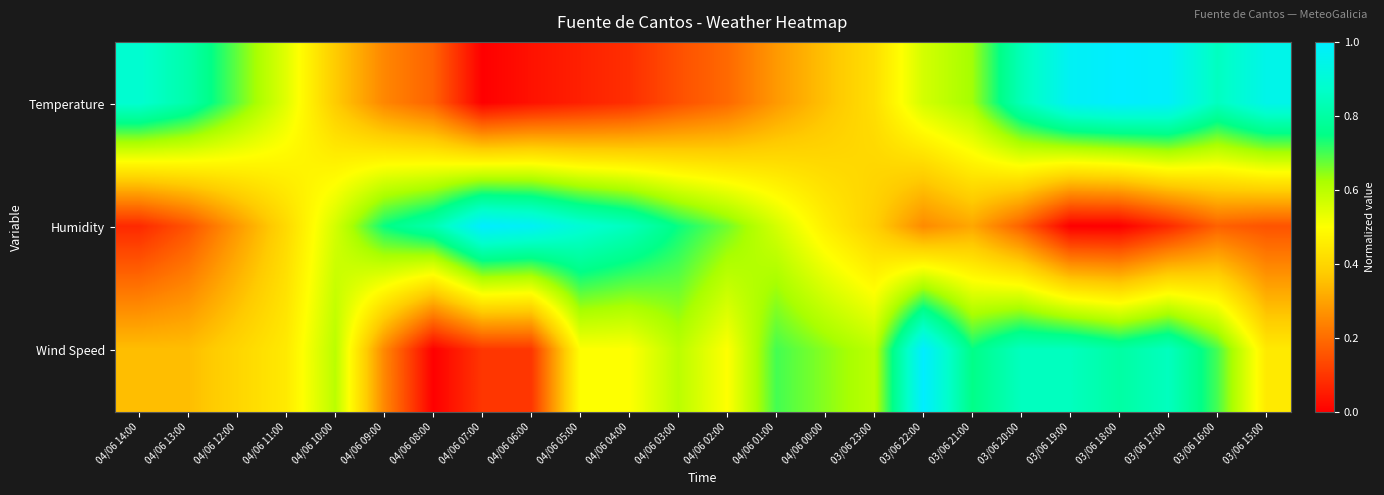

Reading left to right, list all the values displayed in this chart.

Temperature: 04/06 14:00=0.9	04/06 13:00=0.8	04/06 12:00=0.7	04/06 11:00=0.5	04/06 10:00=0.4	04/06 09:00=0.2	04/06 08:00=0.2	04/06 07:00=0.0	04/06 06:00=0.0	04/06 05:00=0.1	04/06 04:00=0.1	04/06 03:00=0.1	04/06 02:00=0.2	04/06 01:00=0.3	04/06 00:00=0.4	03/06 23:00=0.4	03/06 22:00=0.6	03/06 21:00=0.6	03/06 20:00=0.8	03/06 19:00=1.0	03/06 18:00=1.0	03/06 17:00=1.0	03/06 16:00=0.9	03/06 15:00=0.9
Humidity: 04/06 14:00=0.1	04/06 13:00=0.2	04/06 12:00=0.3	04/06 11:00=0.4	04/06 10:00=0.6	04/06 09:00=0.7	04/06 08:00=0.8	04/06 07:00=1.0	04/06 06:00=1.0	04/06 05:00=0.9	04/06 04:00=0.8	04/06 03:00=0.7	04/06 02:00=0.7	04/06 01:00=0.6	04/06 00:00=0.5	03/06 23:00=0.4	03/06 22:00=0.3	03/06 21:00=0.3	03/06 20:00=0.2	03/06 19:00=0.0	03/06 18:00=0.0	03/06 17:00=0.1	03/06 16:00=0.2	03/06 15:00=0.2
Wind Speed: 04/06 14:00=0.3	04/06 13:00=0.3	04/06 12:00=0.4	04/06 11:00=0.5	04/06 10:00=0.6	04/06 09:00=0.2	04/06 08:00=0.0	04/06 07:00=0.1	04/06 06:00=0.1	04/06 05:00=0.5	04/06 04:00=0.5	04/06 03:00=0.6	04/06 02:00=0.5	04/06 01:00=0.7	04/06 00:00=0.7	03/06 23:00=0.6	03/06 22:00=1.0	03/06 21:00=0.8	03/06 20:00=0.8	03/06 19:00=0.8	03/06 18:00=0.8	03/06 17:00=0.8	03/06 16:00=0.7	03/06 15:00=0.5